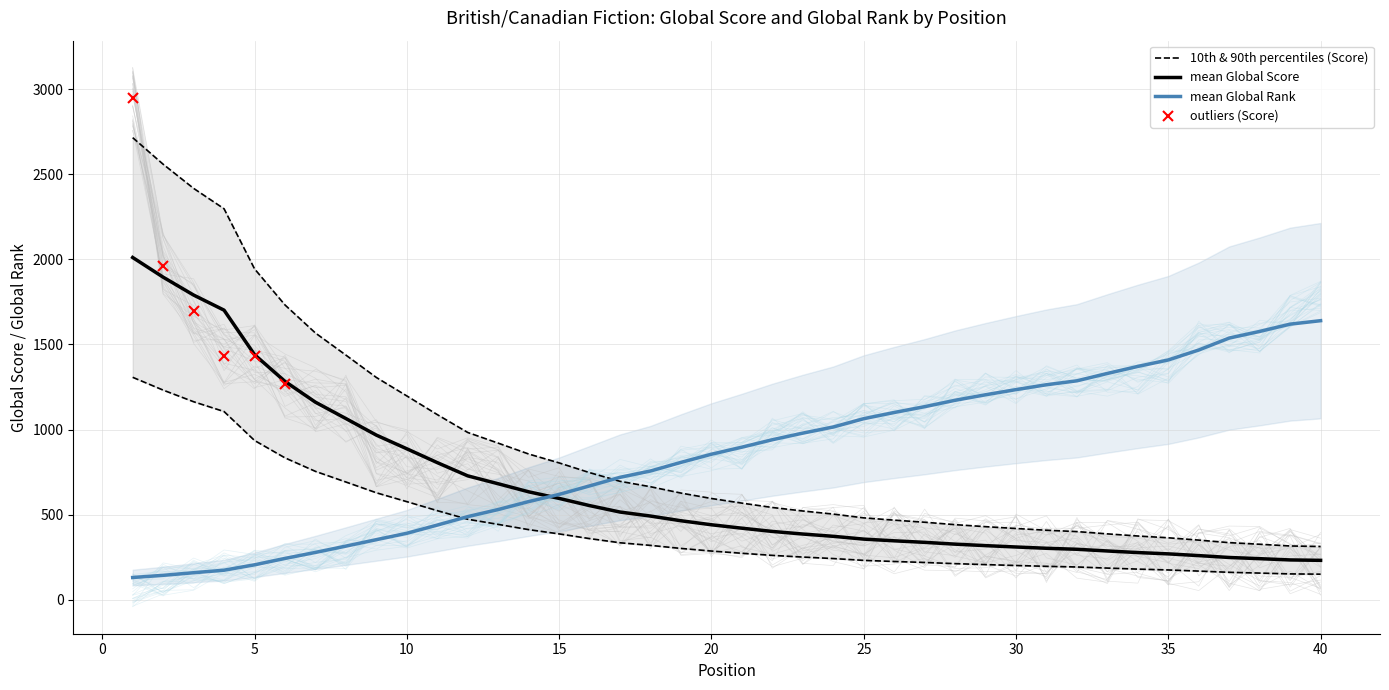

What is the sum of all Global Rank values?

34103.3